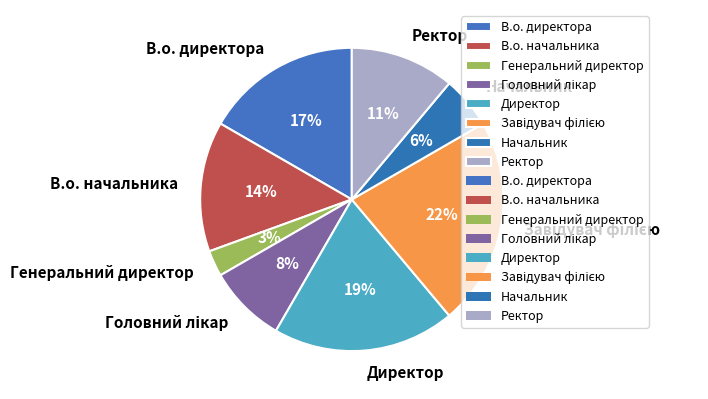

Does В.о. начальника represent more than half of the total?

No